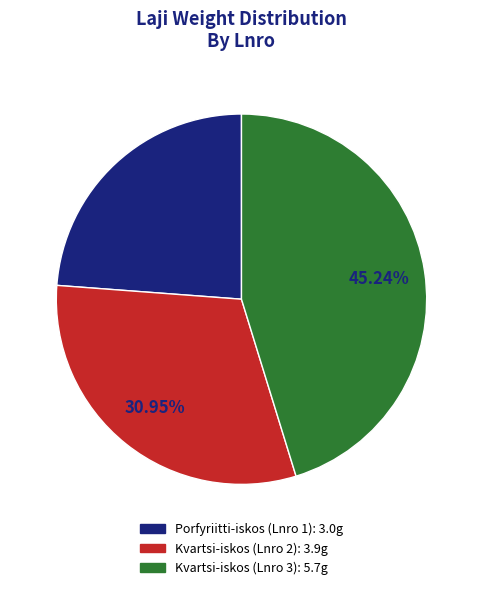

How many segments does this pie chart have?

3